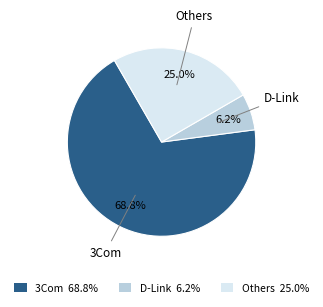

How many segments does this pie chart have?

3